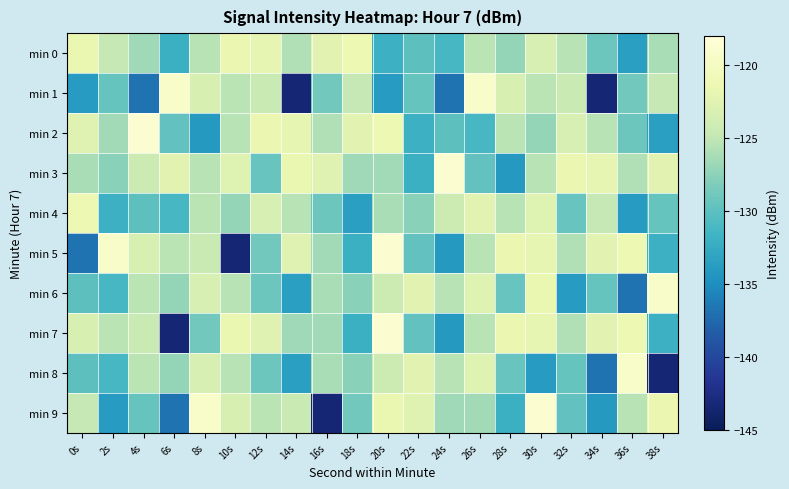

At which category is the sum across all series the highest?

30s